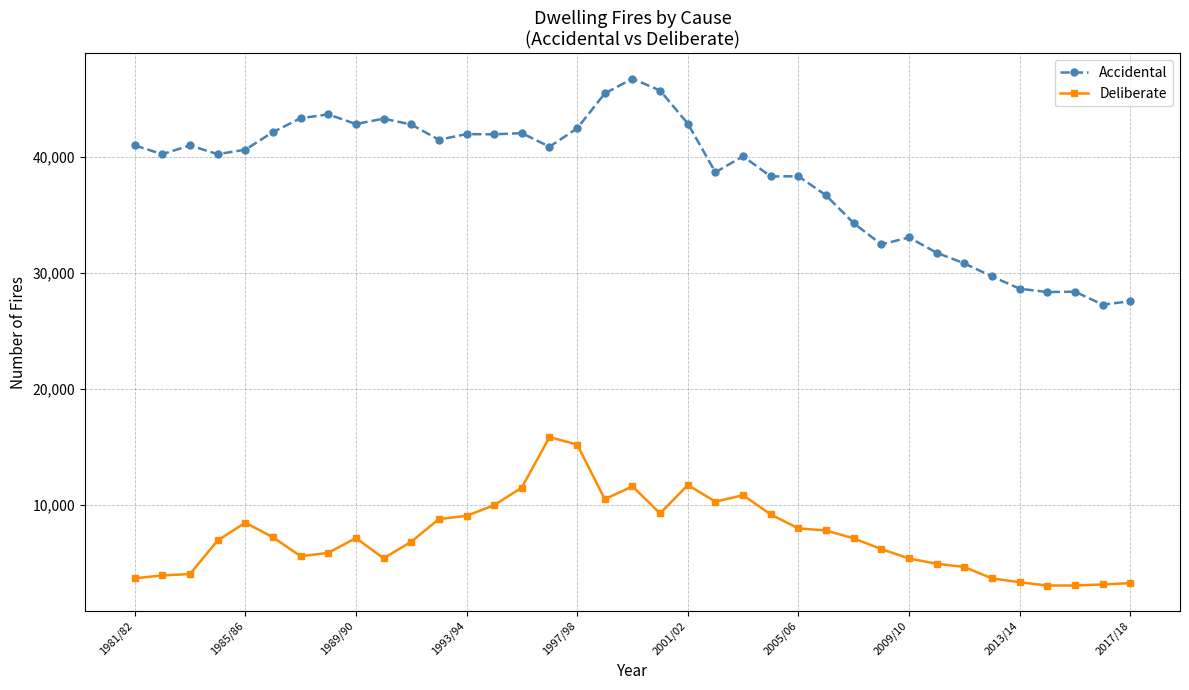

True or false: Accidental and Deliberate cross at least once.

False